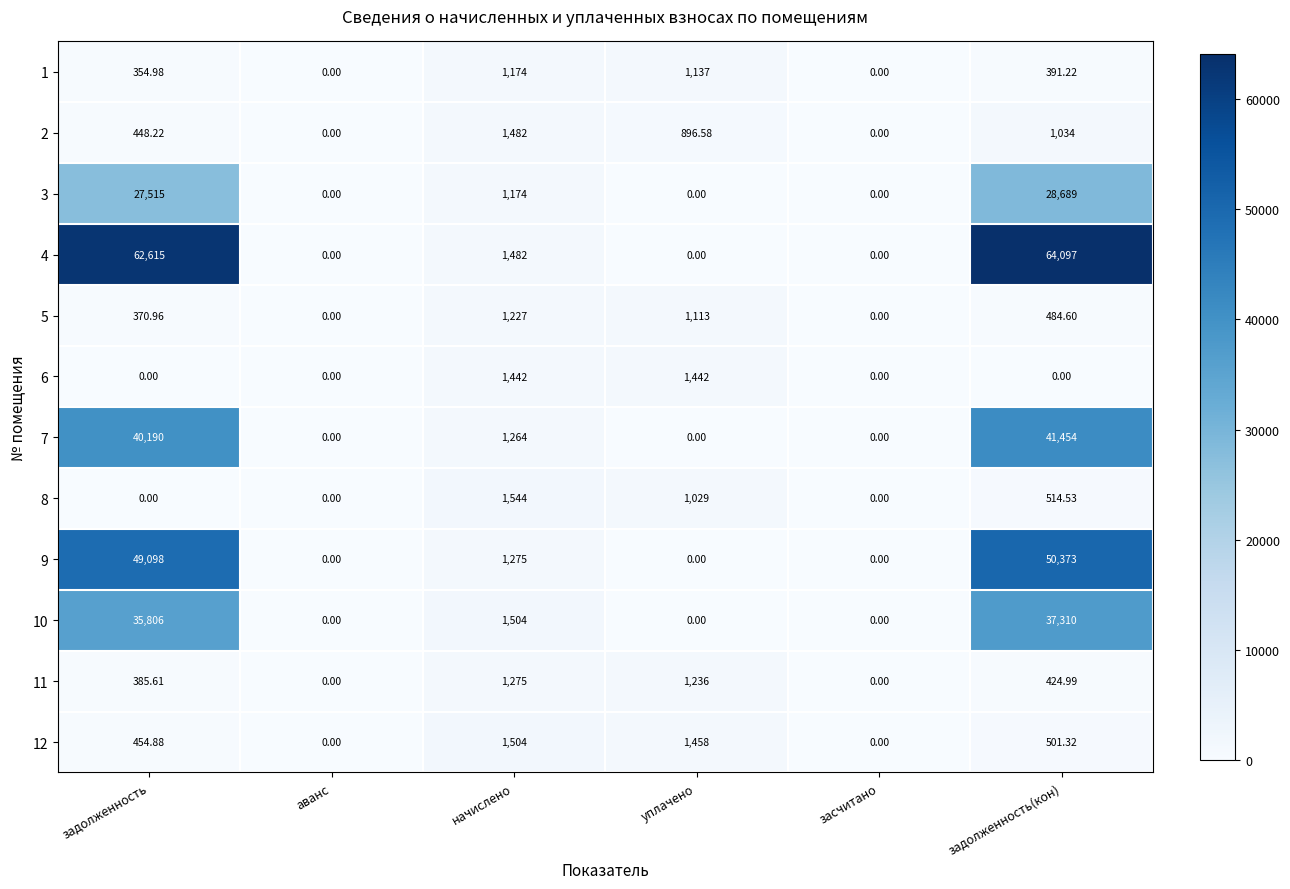

Where is 11 nearest to the value 637?

задолженность(кон)